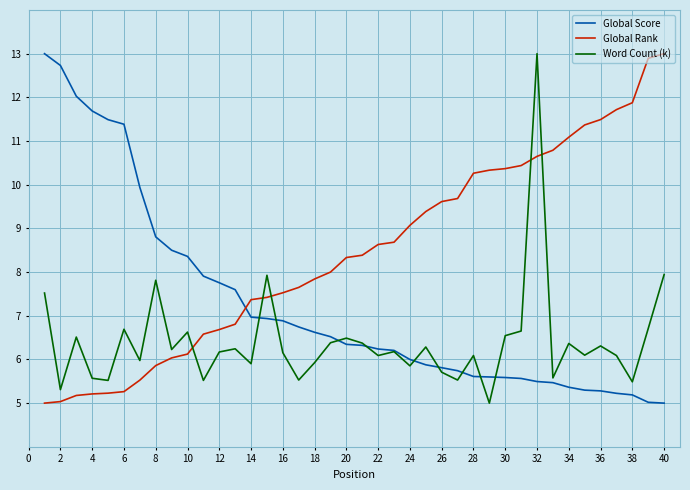

What is the minimum value shown in the chart?

5.0